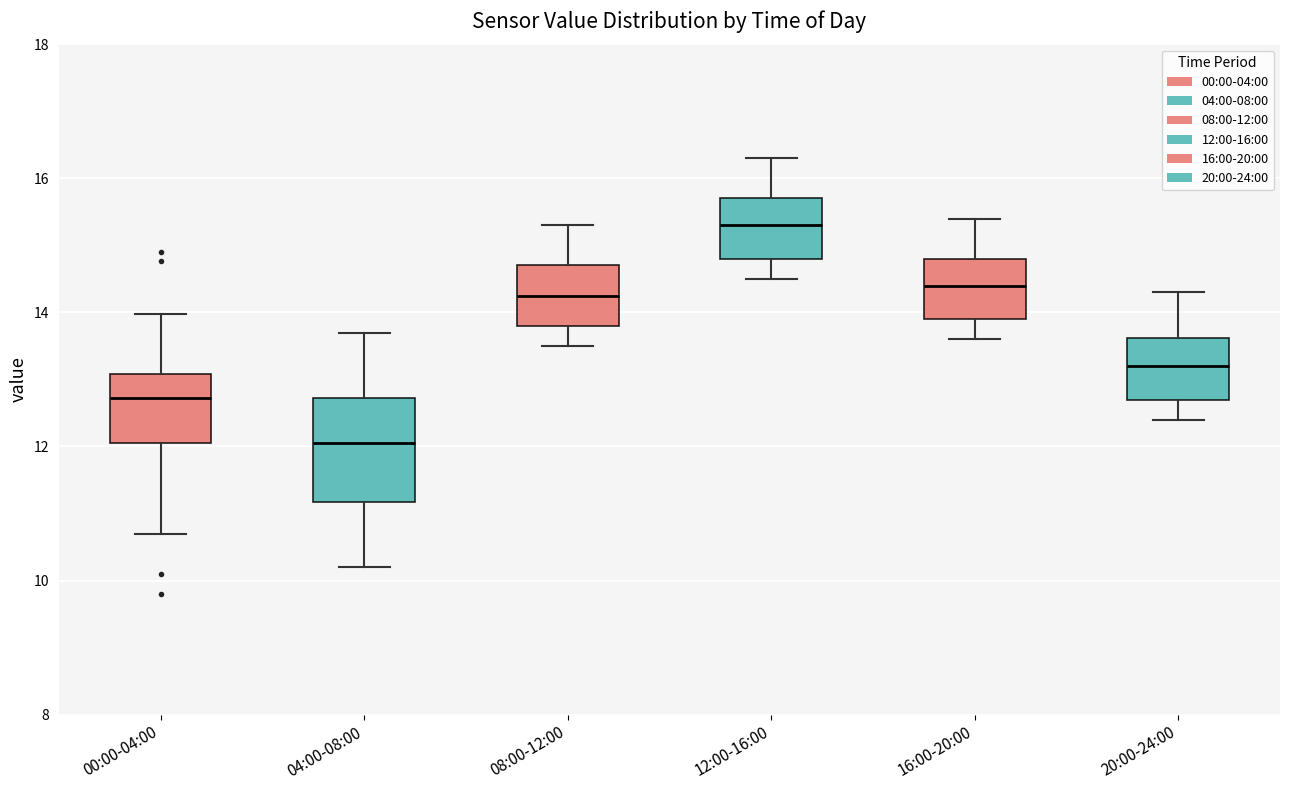

Which box has the lowest median line?

04:00-08:00